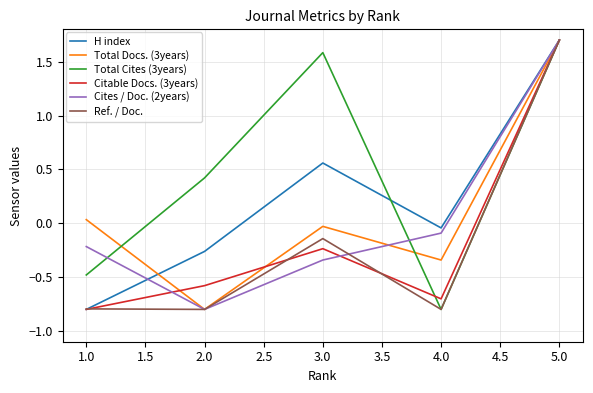

True or false: Ref. / Doc. has a value of 1.7 at 5.0.

True